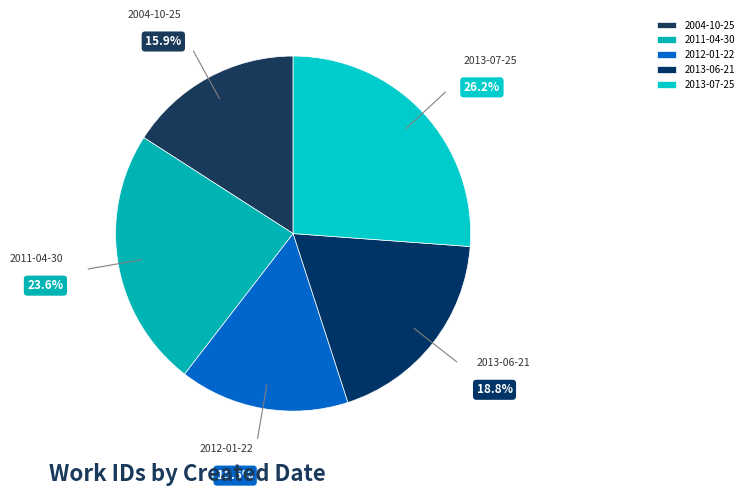

Between 2012-01-22 and 2013-07-25, which is larger?

2013-07-25